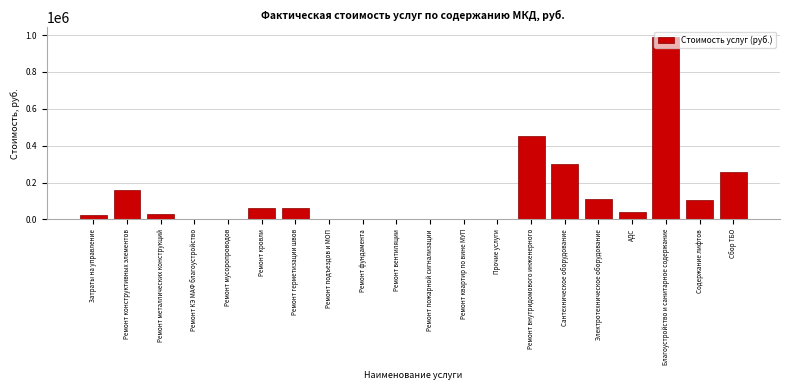

What is the sum of all values?

2606175.8